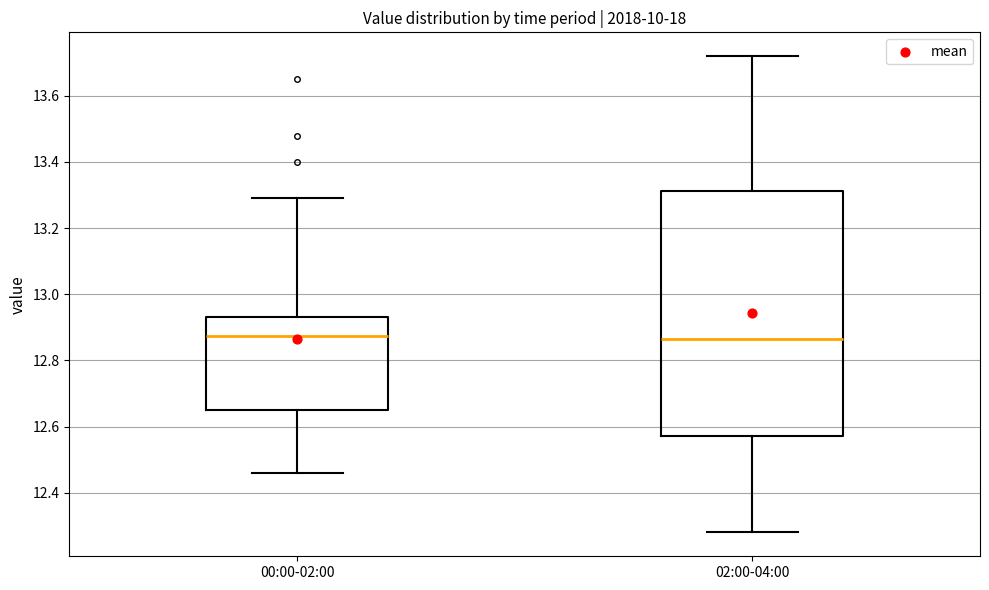

Where is the lower edge of the box for 00:00-02:00 on the y-axis? The values are not printed on the chart, so give them approximately, as read against the axis.

12.66